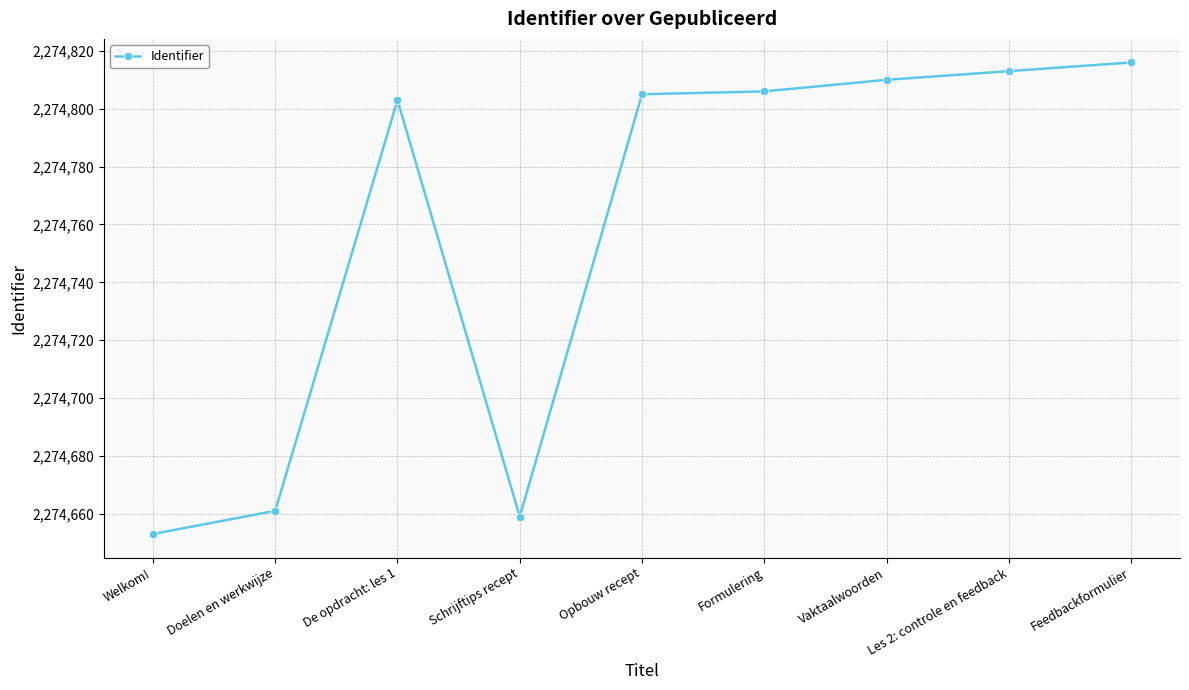

What is the ratio of the value at Doelen en werkwijze to the value at Schrijftips recept?

1.0